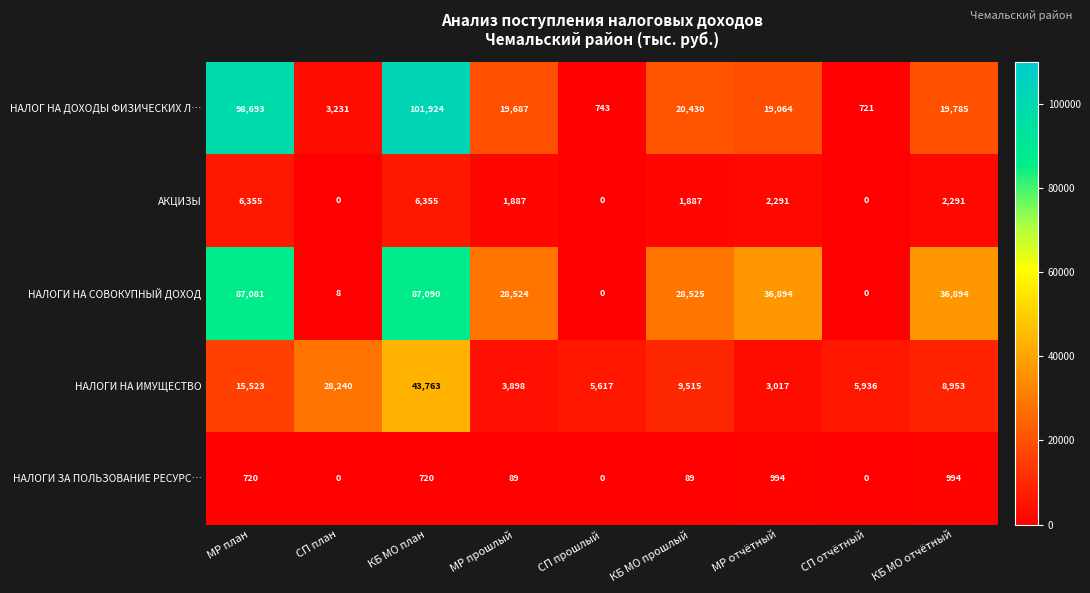

Which series changed the most between КБ МО план and СП отчётный?

НАЛОГ НА ДОХОДЫ ФИЗИЧЕСКИХ Л…